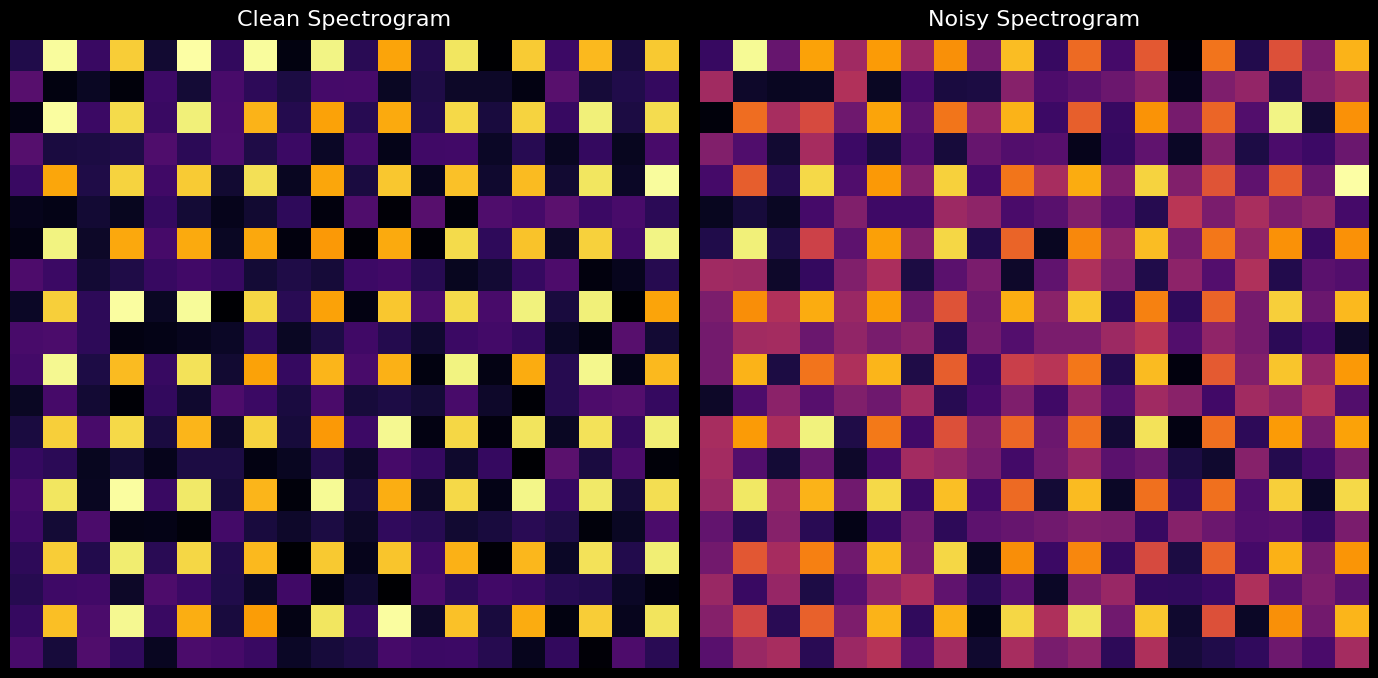

Count the number of data series in this chart.

20